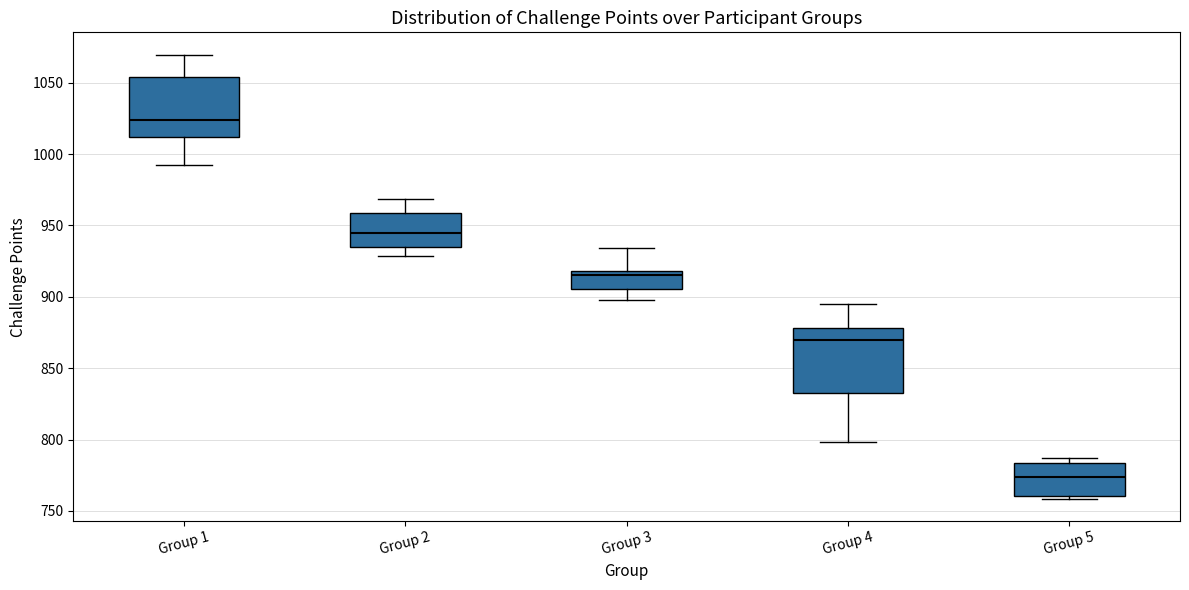

Where does the upper whisker of the box for Group 1 end on the y-axis? The values are not printed on the chart, so give them approximately, as read against the axis.

1070